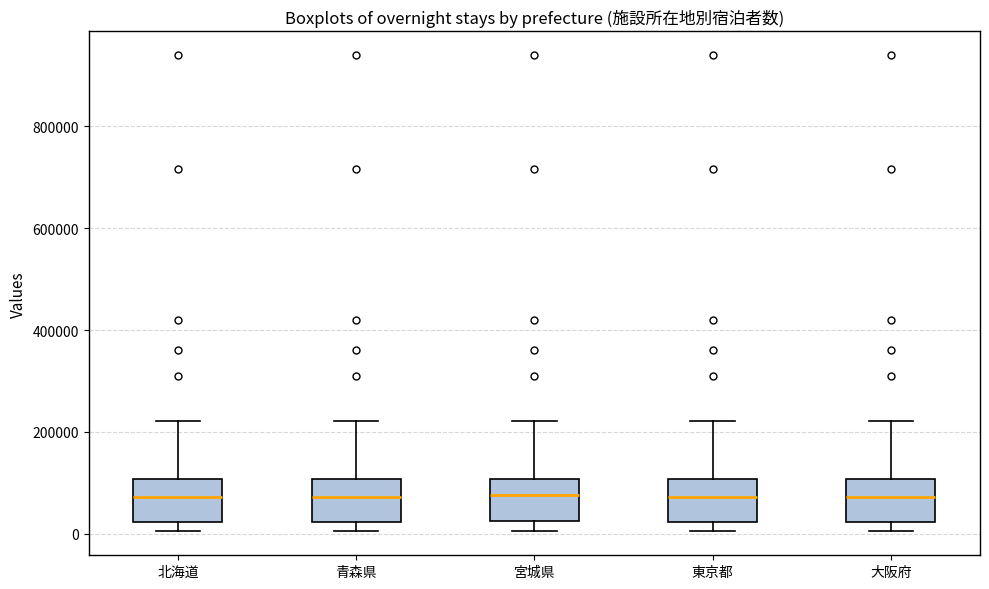

Where does the upper whisker of the box for 東京都 end on the y-axis? The values are not printed on the chart, so give them approximately, as read against the axis.

220000